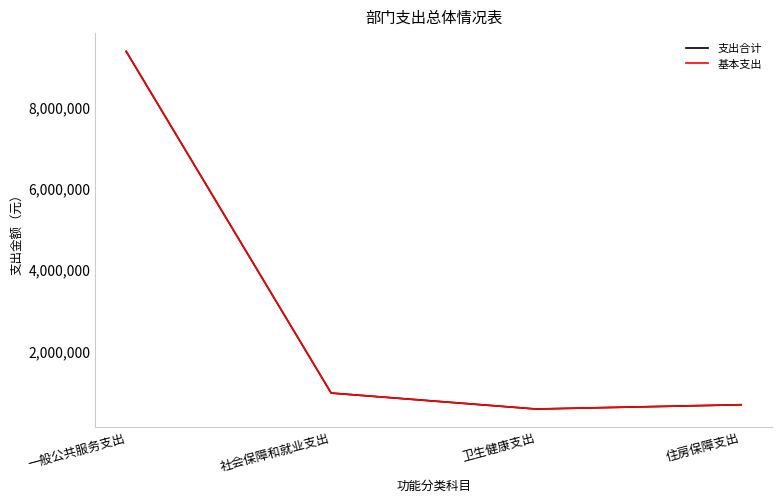

What is the sum of all 基本支出 values?

11559500.6